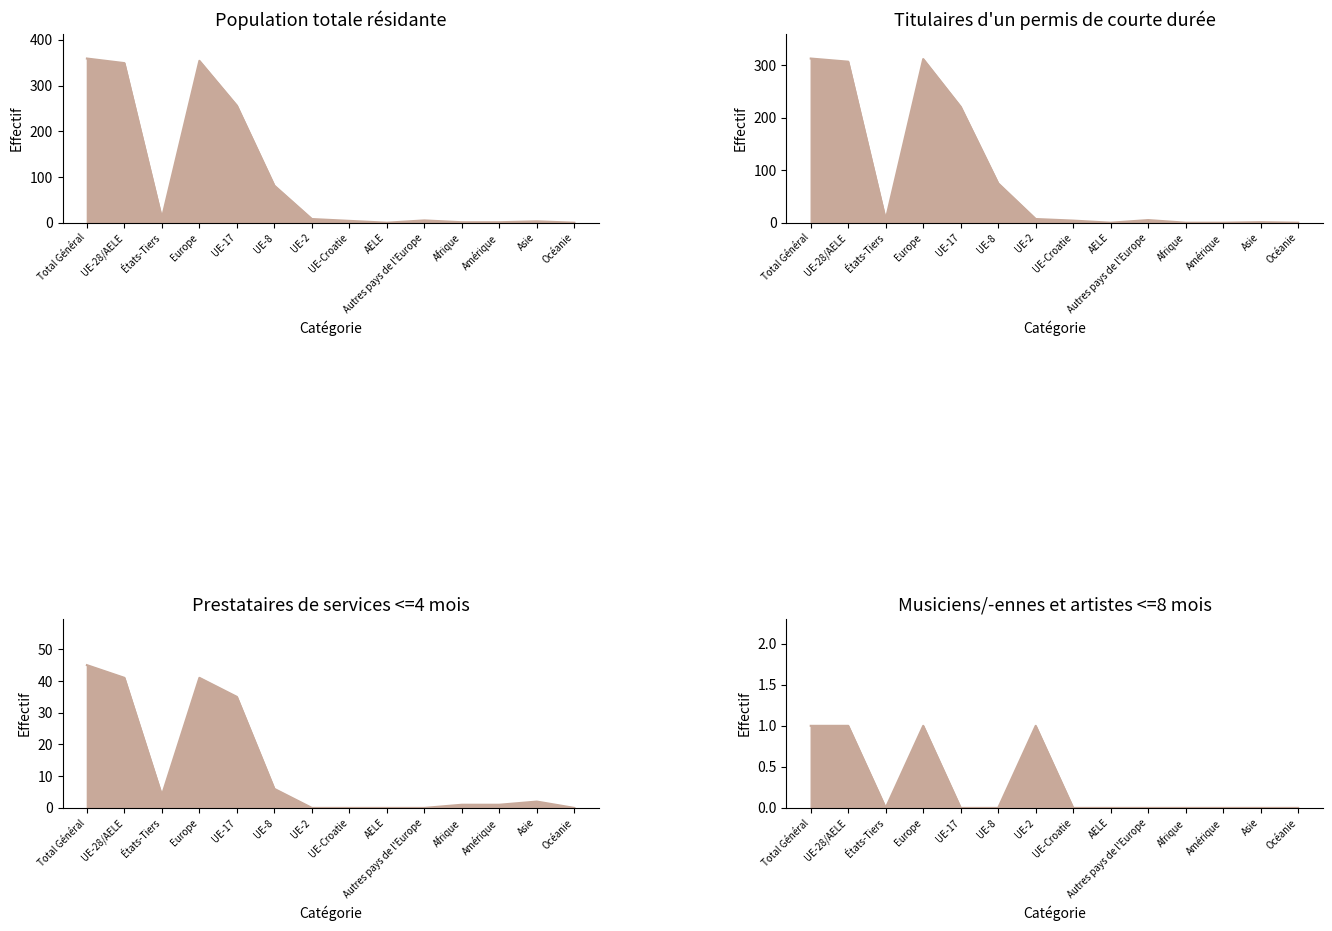

What is the average value of the Prestataires <=4 mois (Total) series?

13